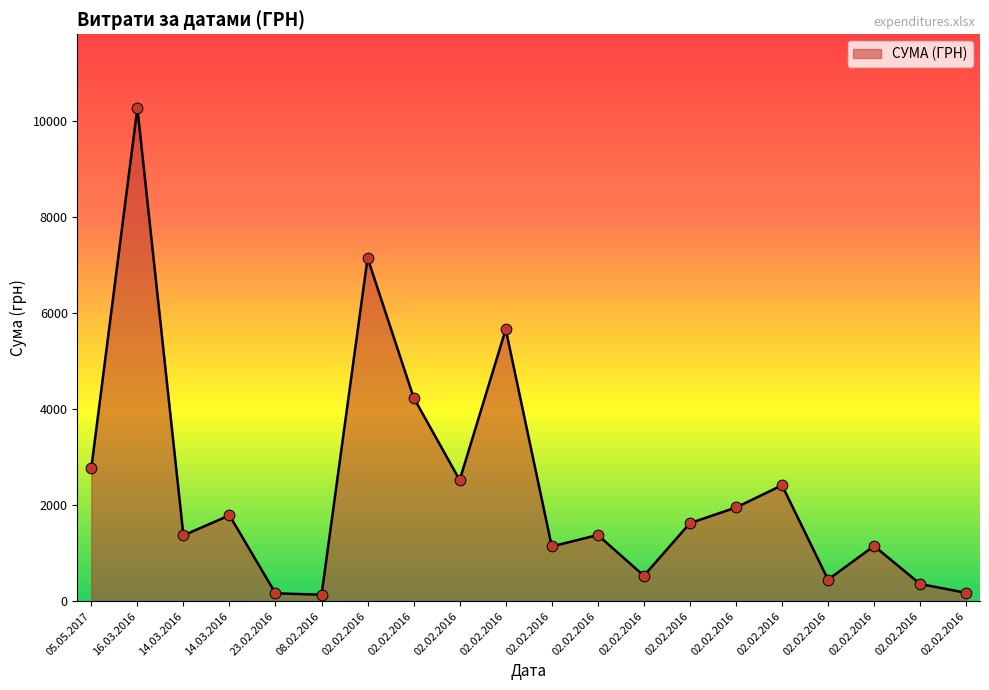

Approximately how many times larger is the value at 02.02.2016 compared to 02.02.2016?

0.1